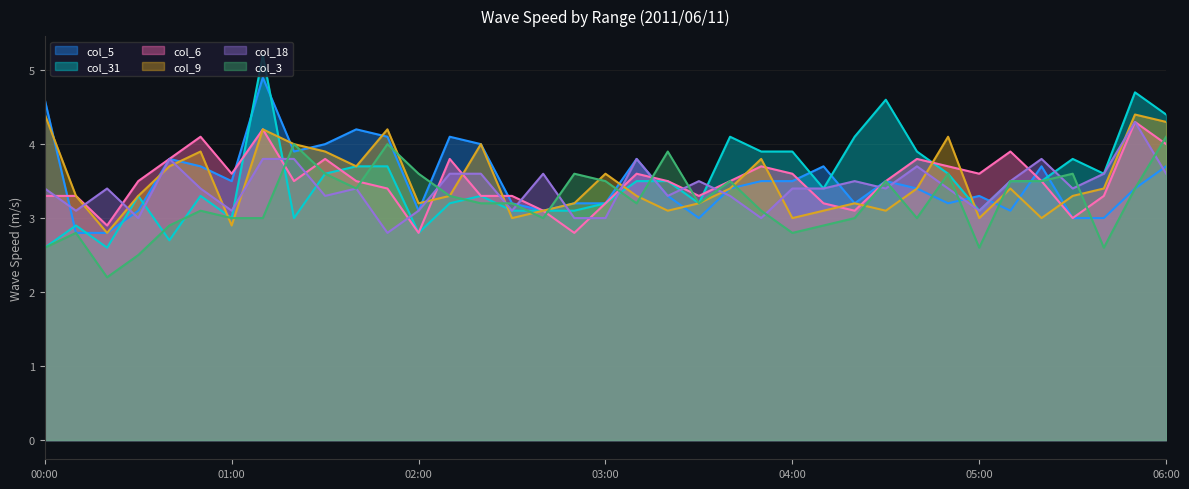

Rank the categories by col_9 value from lowest to highest.

00:20, 01:00, 02:30, 04:00, 05:00, 05:20, 02:40, 03:20, 04:10, 04:30, 02:00, 02:50, 03:30, 04:20, 00:10, 00:30, 02:10, 03:10, 05:30, 03:40, 04:40, 05:10, 05:40, 03:00, 00:40, 01:40, 03:50, 00:50, 01:30, 01:20, 02:20, 04:50, 01:10, 01:50, 06:00, 00:00, 05:50